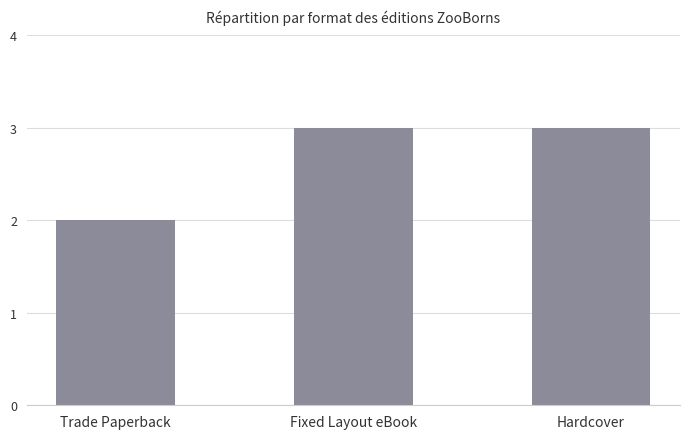

What is the ratio of the value at Fixed Layout eBook to the value at Trade Paperback?

1.5